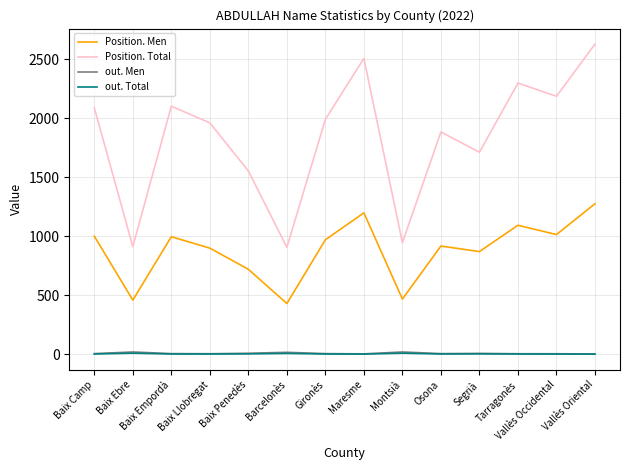

What is the minimum value for out. Total?

2